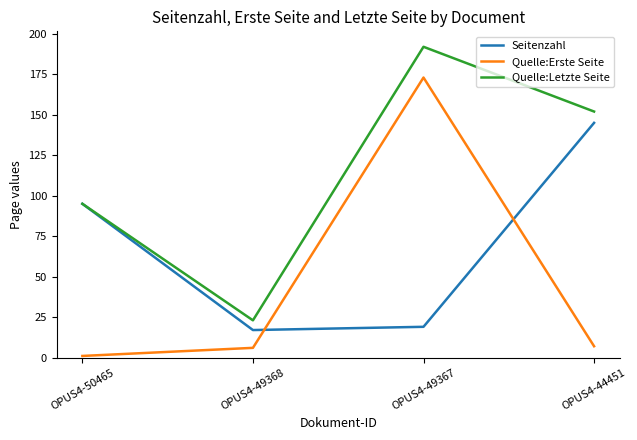

Is the value of Quelle:Letzte Seite at OPUS4-50465 greater than the value of Quelle:Erste Seite at OPUS4-50465?

Yes